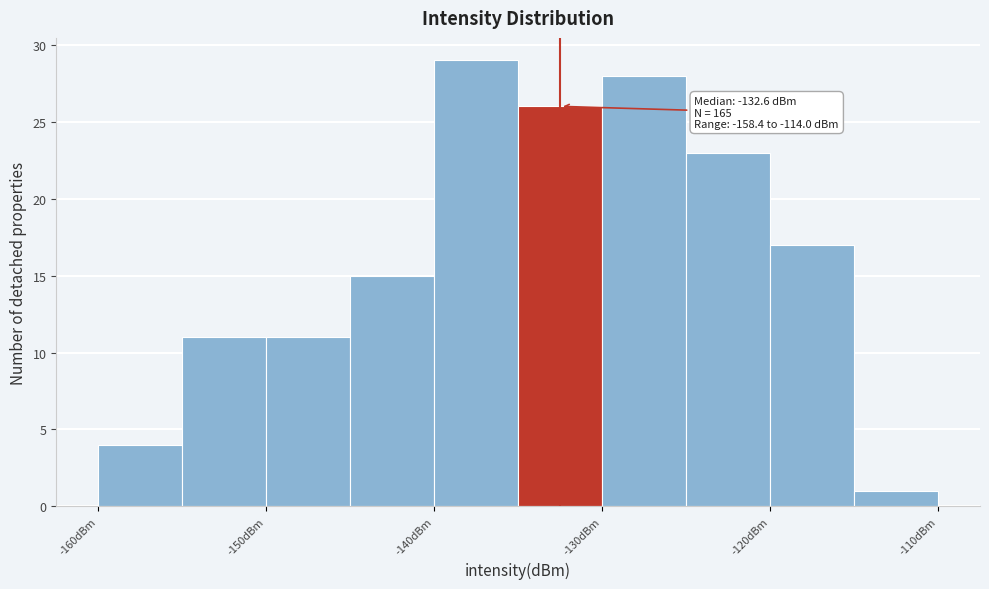

Over which range of the x-axis is the bar tallest?

-140 to -135